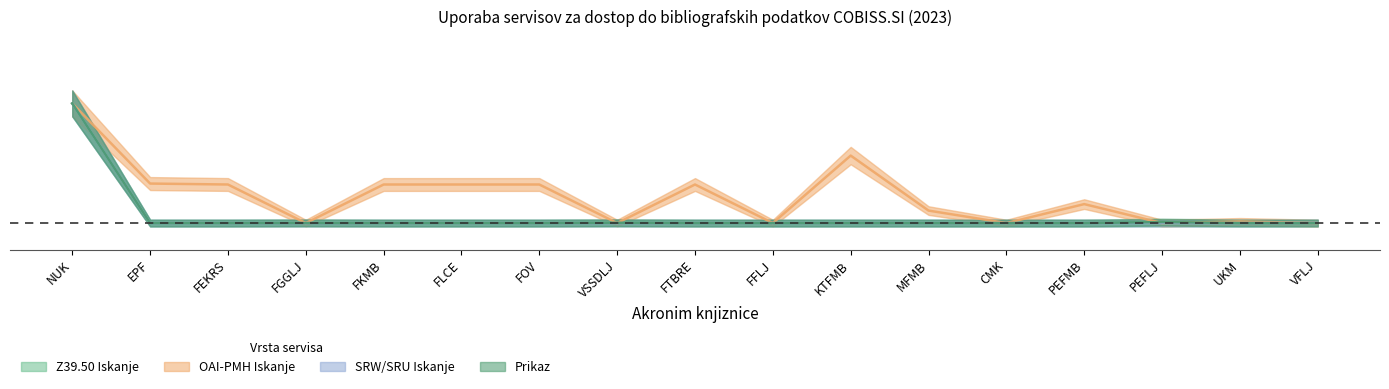

Which series changed the most between VSSDLJ and FFLJ?

Prikaz